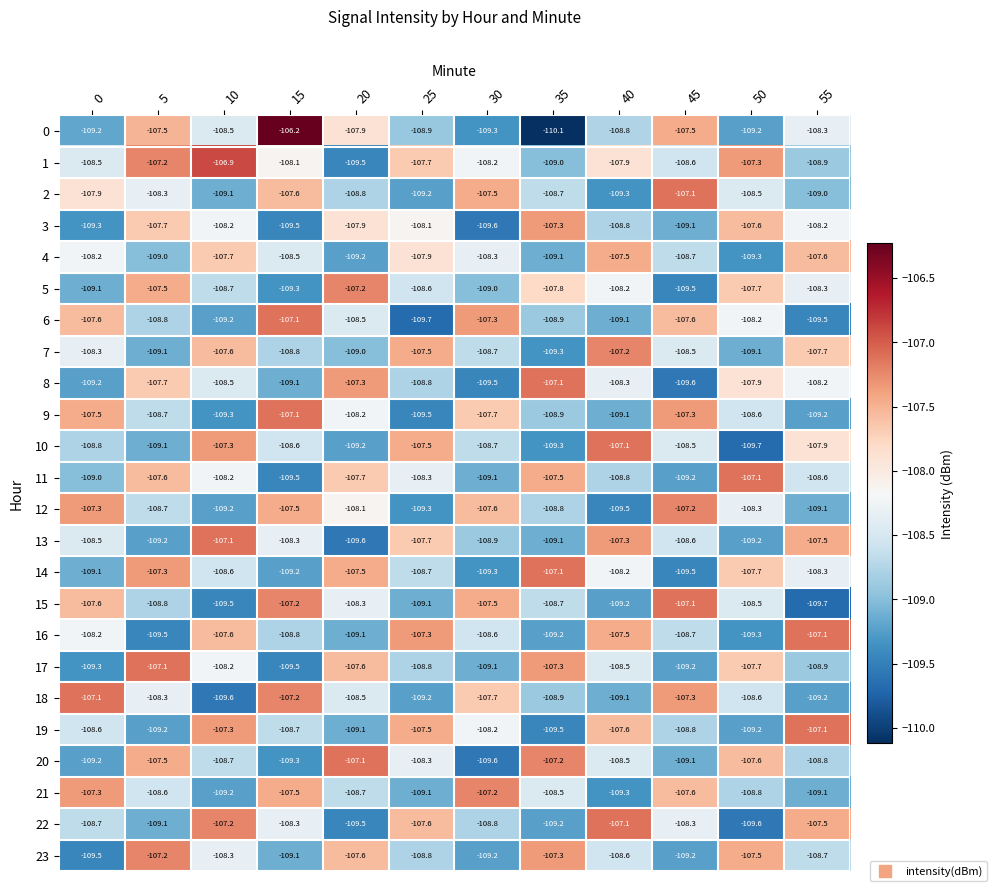

How many series are shown in this chart?

24